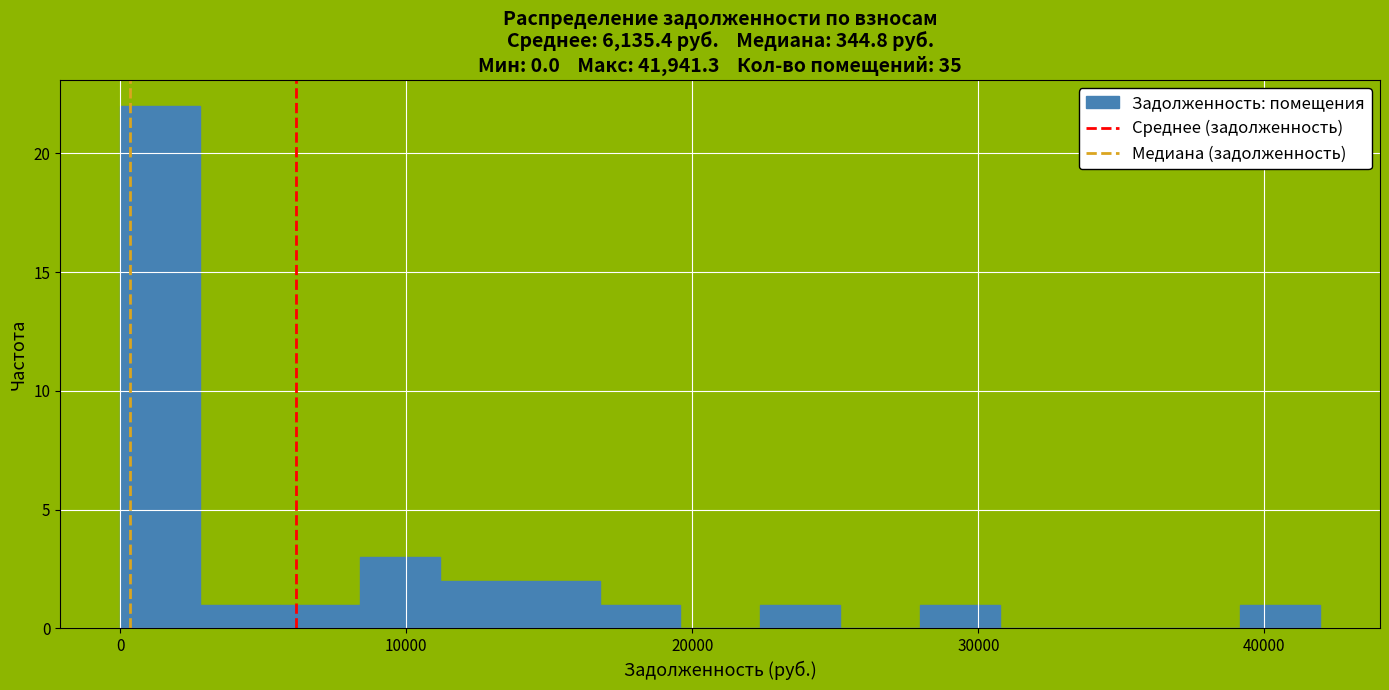

Read against the x-axis, roughly where is the centre of the tallest bar?

1000